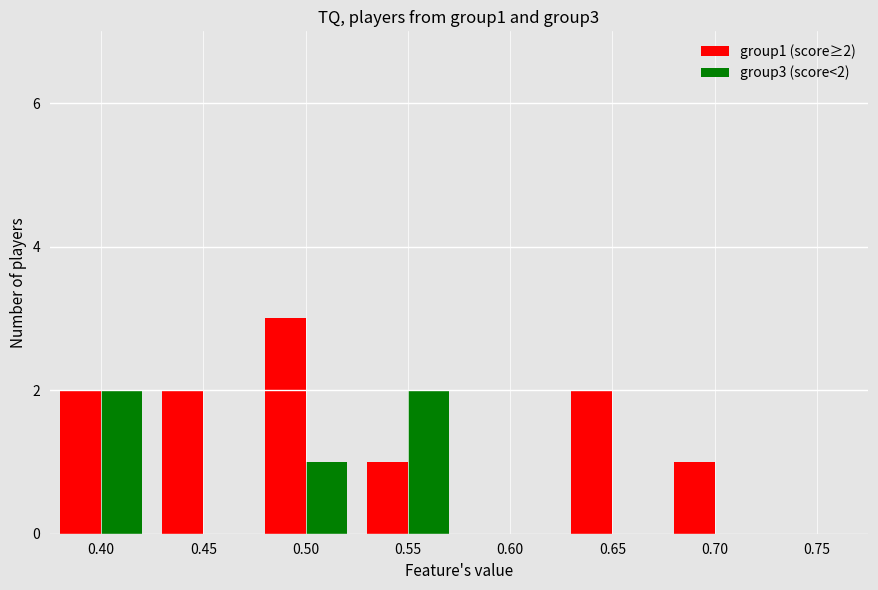

Where is group3 (score<2) nearest to the value 1?

0.50